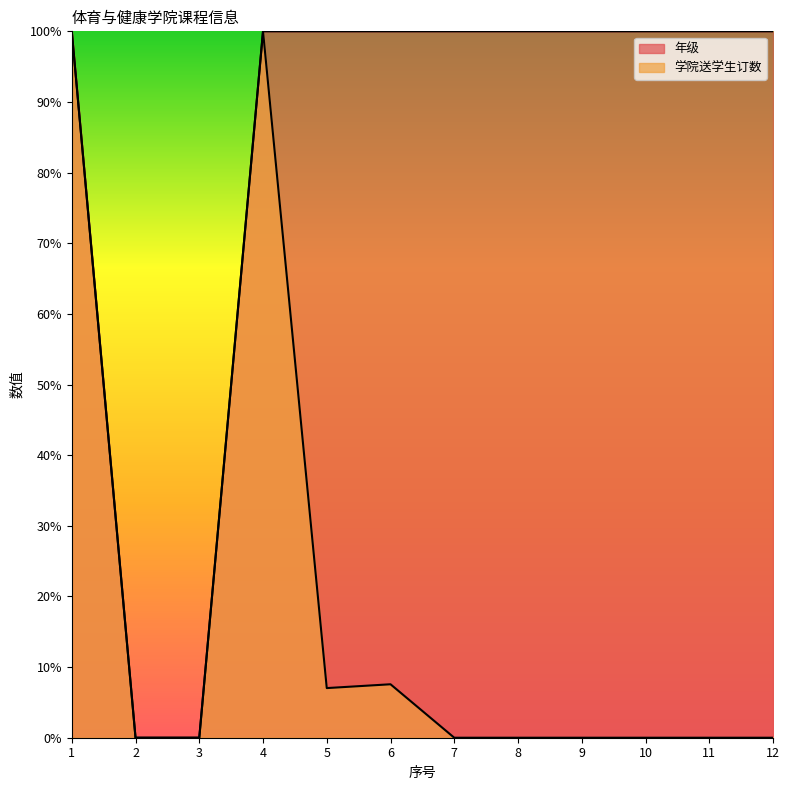

True or false: 学院送学生订数 and 年级 cross at least once.

False